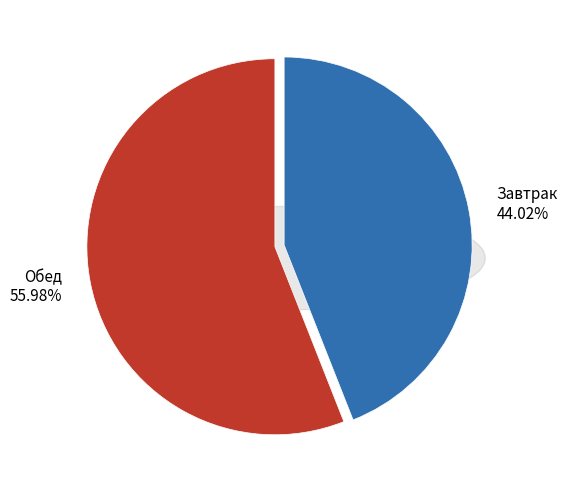

Which has a higher value, Обед or Завтрак?

Обед